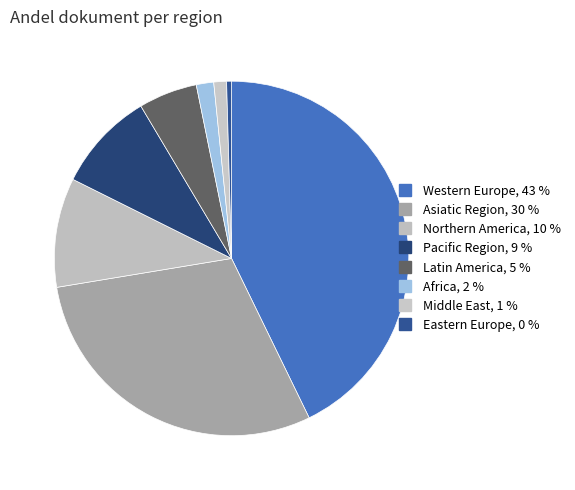

True or false: Northern America accounts for 1% of the total.

False